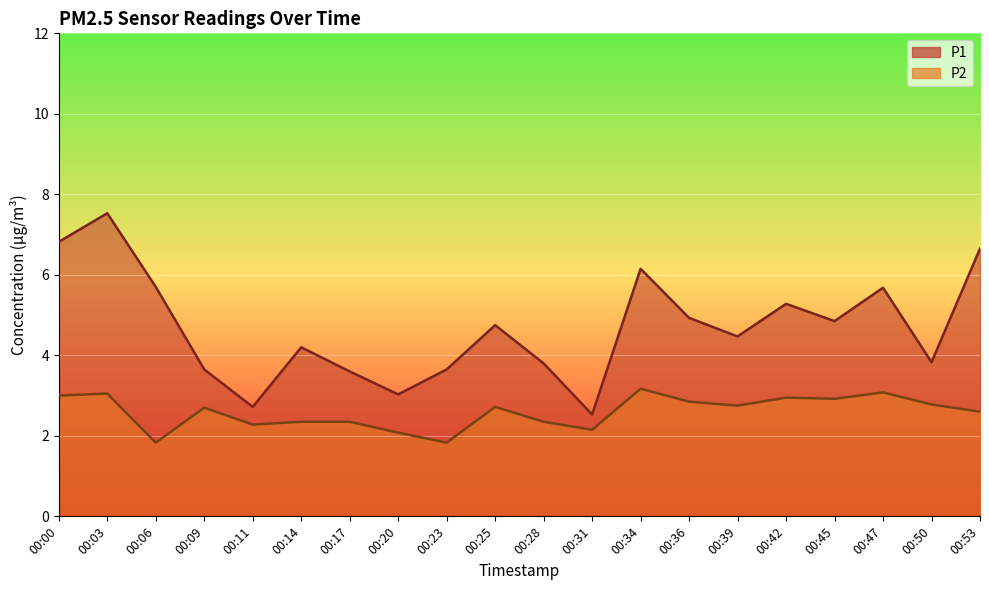

Is it true that P2 equals 2.1 at 00:20?

True